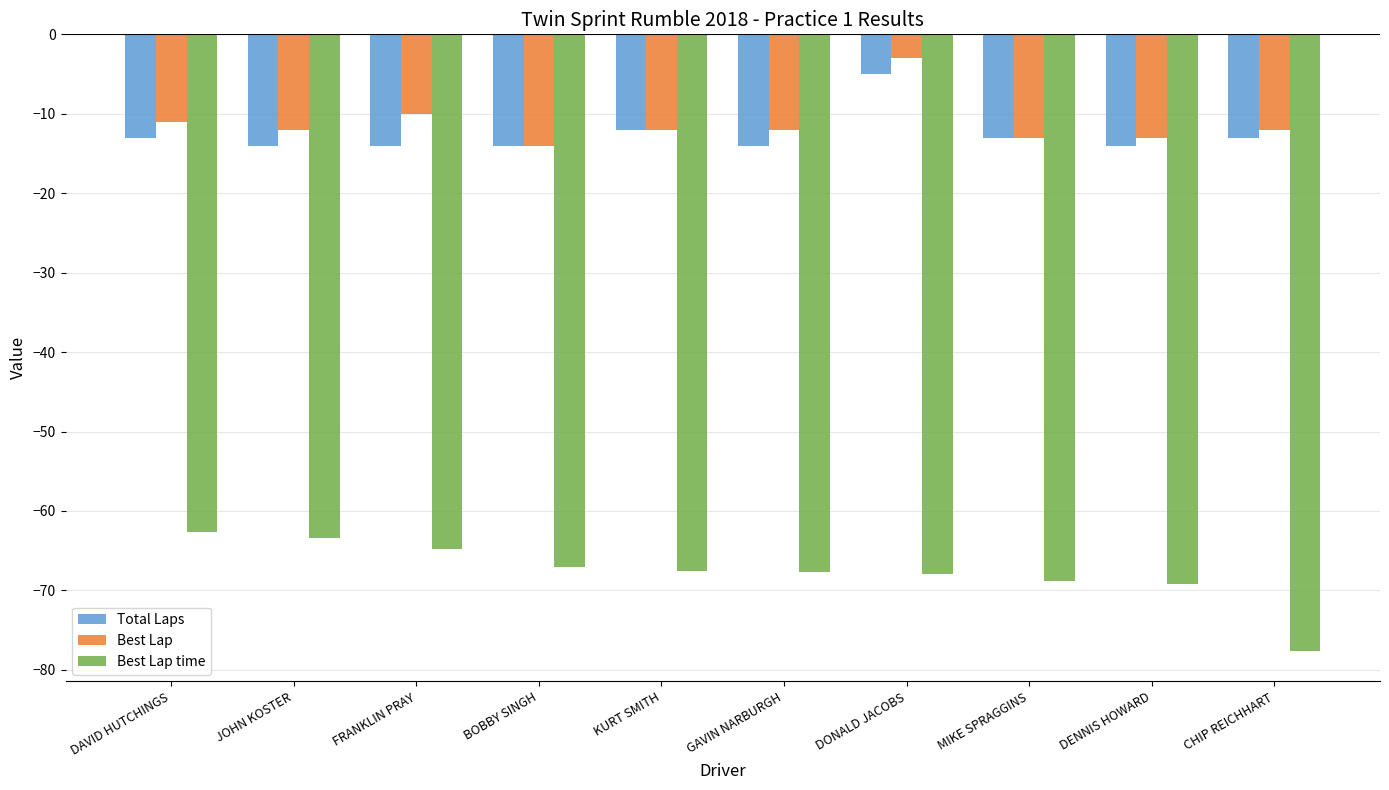

True or false: Best Lap has a value of -13.0 at MIKE SPRAGGINS.

True